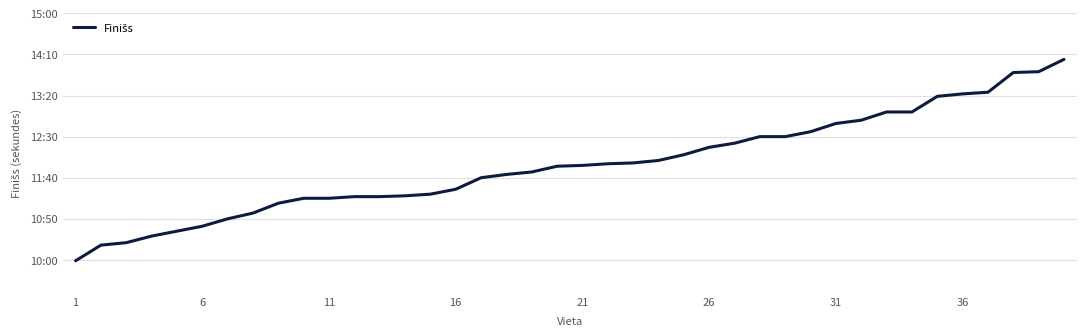

What is the value of the 14th point from the left?

678